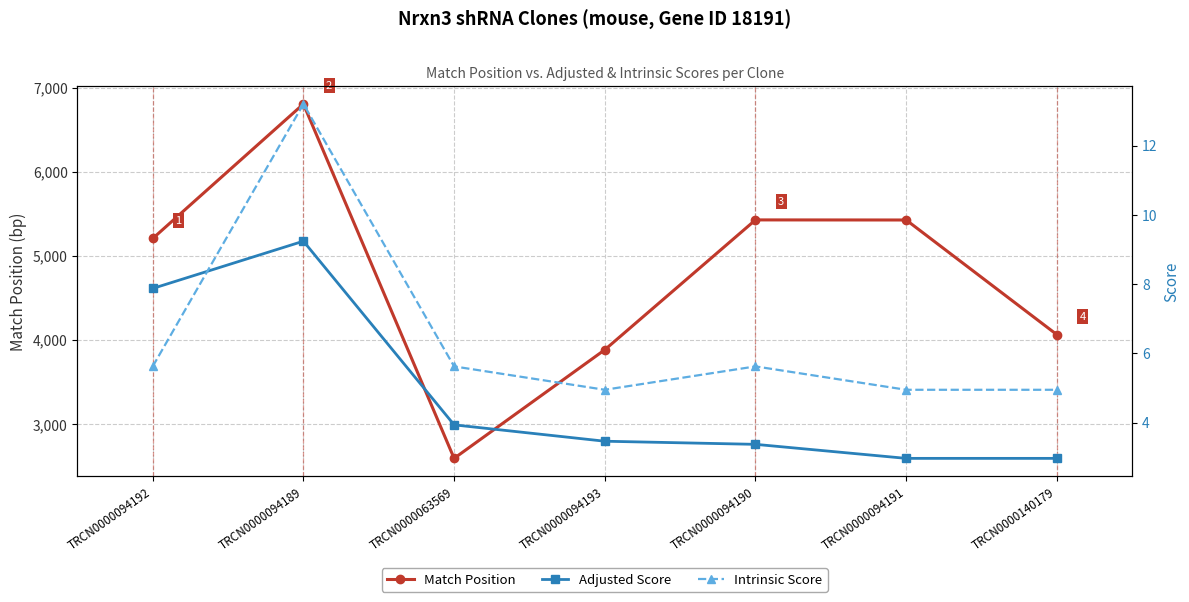

What is the minimum value shown in the chart?

3.0